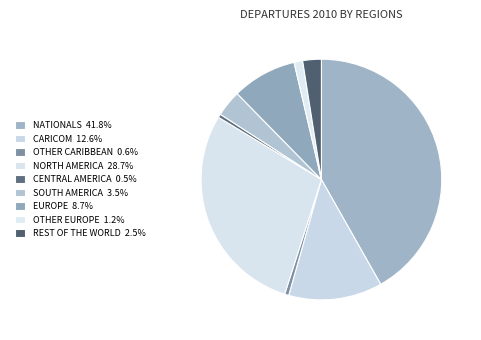

Is it true that OTHER EUROPE is 1% of the pie?

True